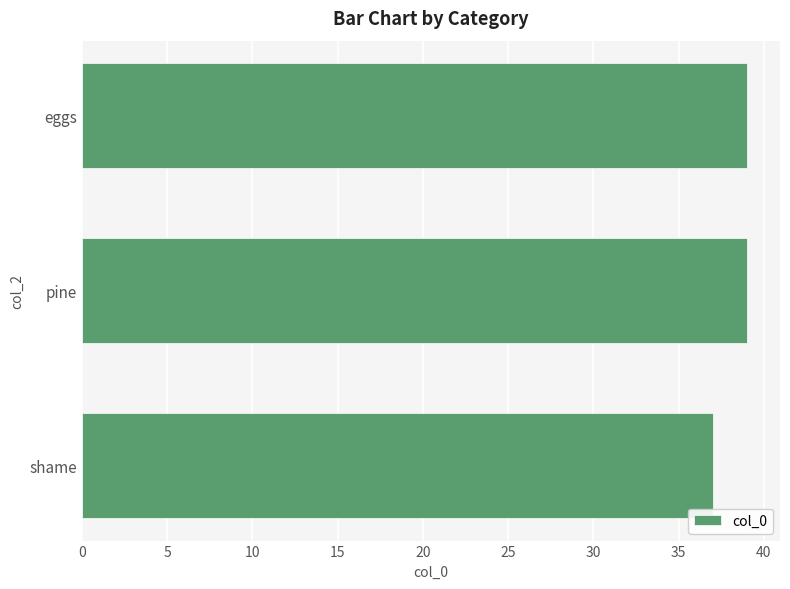

Between pine and shame, which is larger?

pine